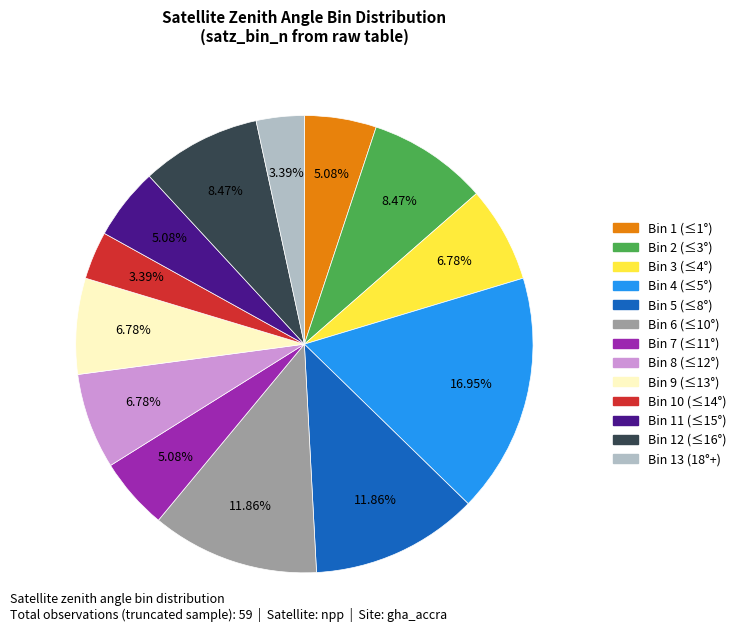

Is there a majority slice in this chart?

No